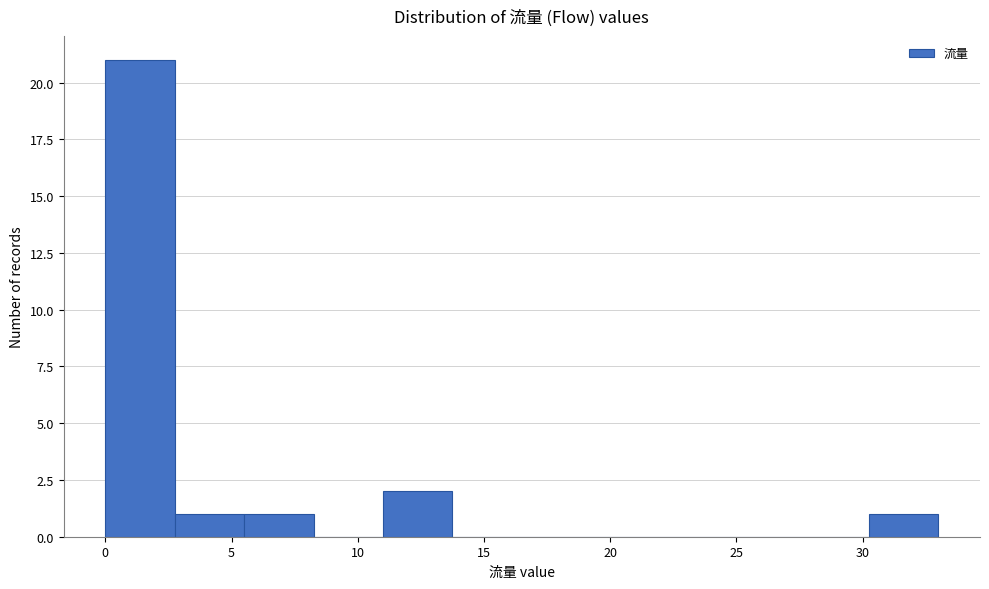

What is the height of the bar covering 5.50 to 8.25 on the x-axis? Neither the bar edges nor the heights are printed on the chart, so give them approximately, as read against the axes.

1